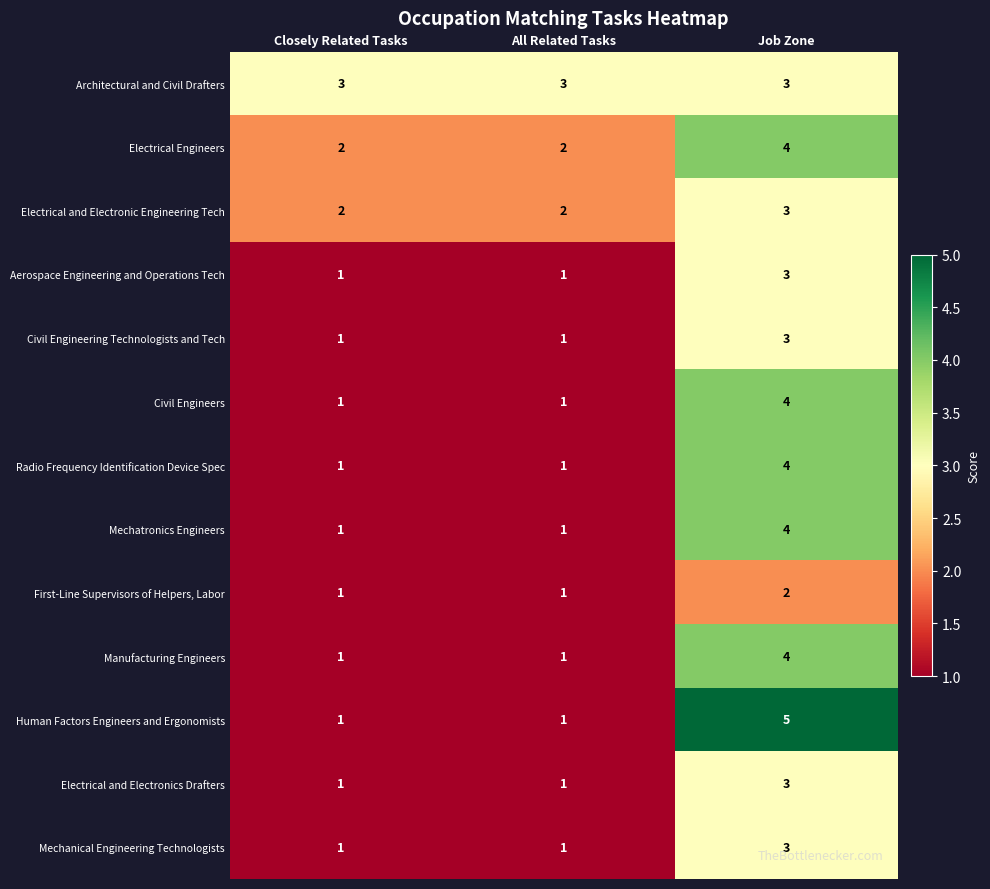

What is the difference between the maximum and minimum values in the Radio Frequency Identification Device Spec series?

3